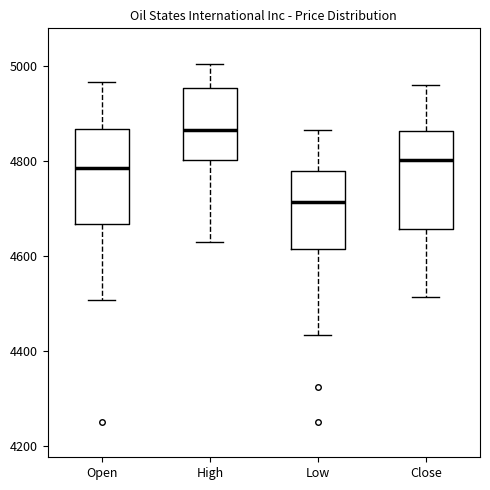

Reading left to right, read every box against the y-axis: the position of its median line, the range the box covers, and the ends of its whiskers. The values are not printed on the chart, so give them approximately, as read against the axis.

Open: median 4780, box 4660 to 4860, whiskers 4500 to 4960
High: median 4860, box 4800 to 4960, whiskers 4640 to 5000
Low: median 4720, box 4620 to 4780, whiskers 4440 to 4860
Close: median 4800, box 4660 to 4860, whiskers 4520 to 4960